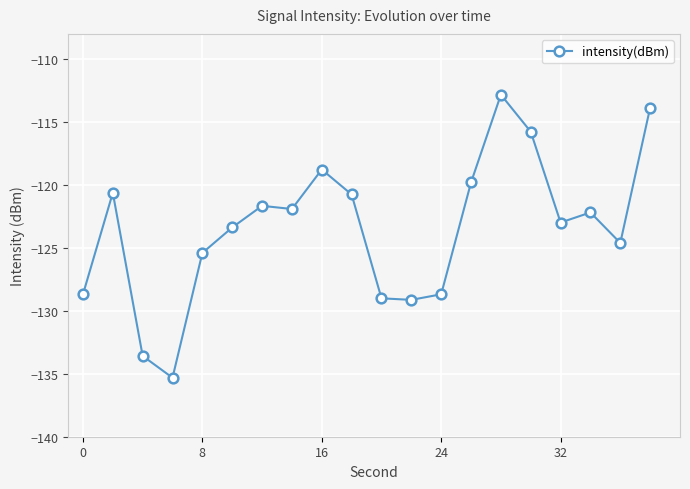

What is the greatest value displayed?

-112.8